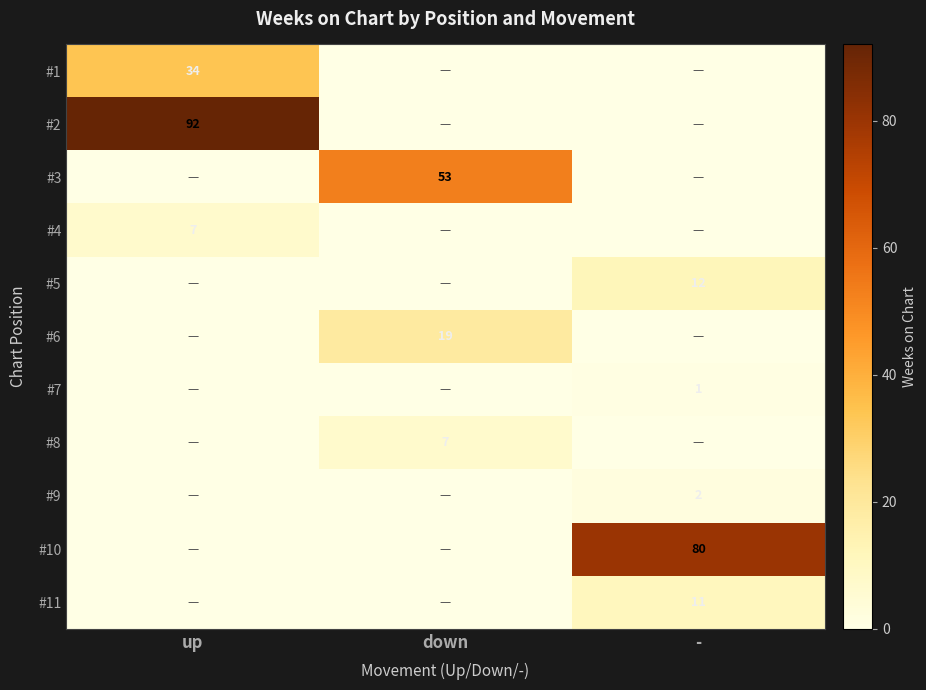

True or false: #10 has a value of 80 at -.

True